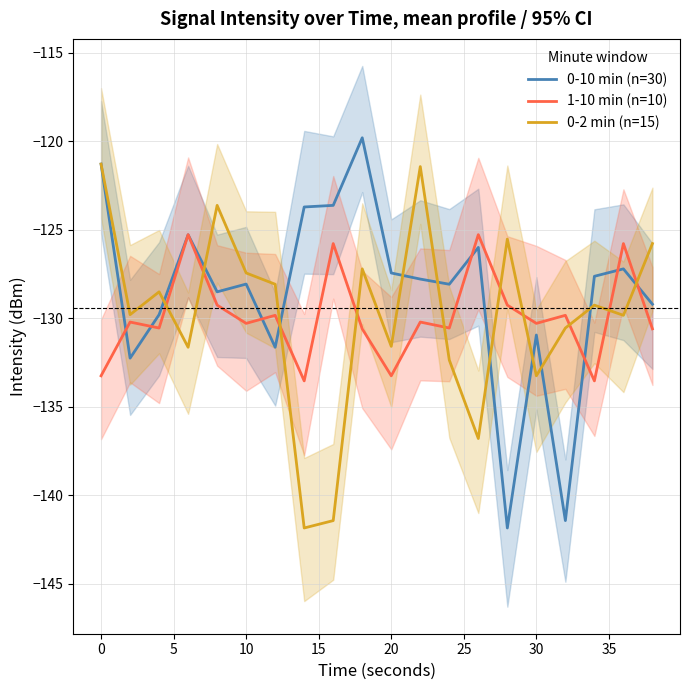

How many data points in 1-10 min (n=10) are less than -130?

12